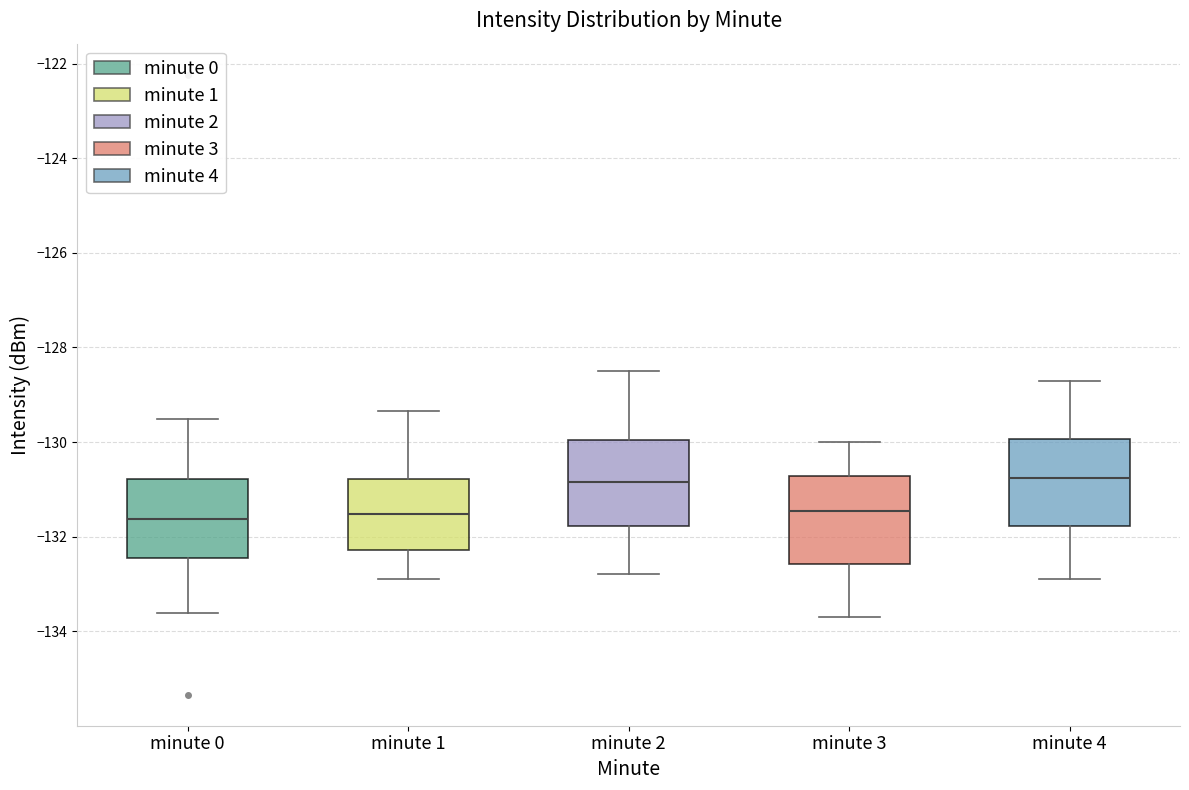

Where does the median line of the box for minute 4 sit on the y-axis? The values are not printed on the chart, so give them approximately, as read against the axis.

-130.8